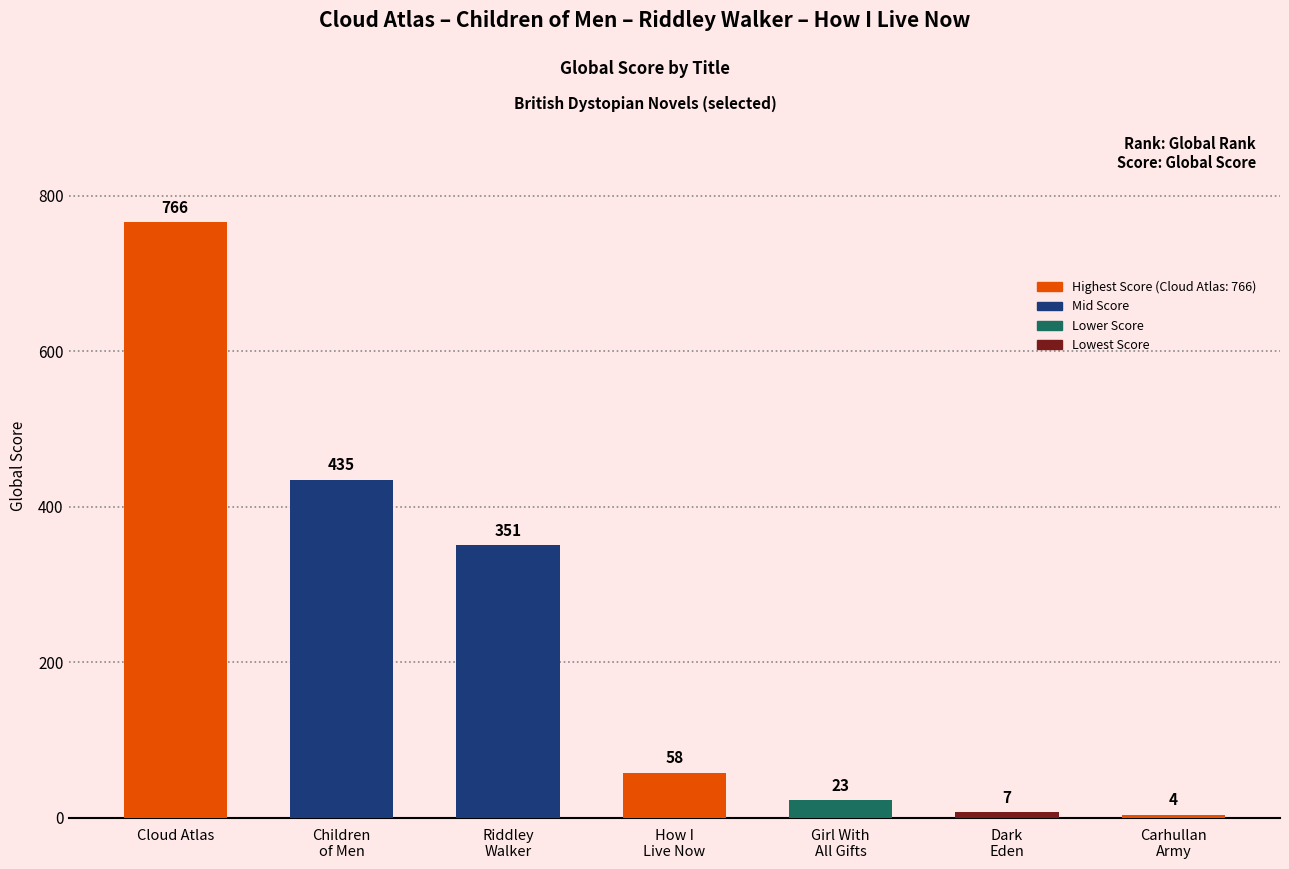

The chart shows a value of 674 at Children
of Men. True or false?

False